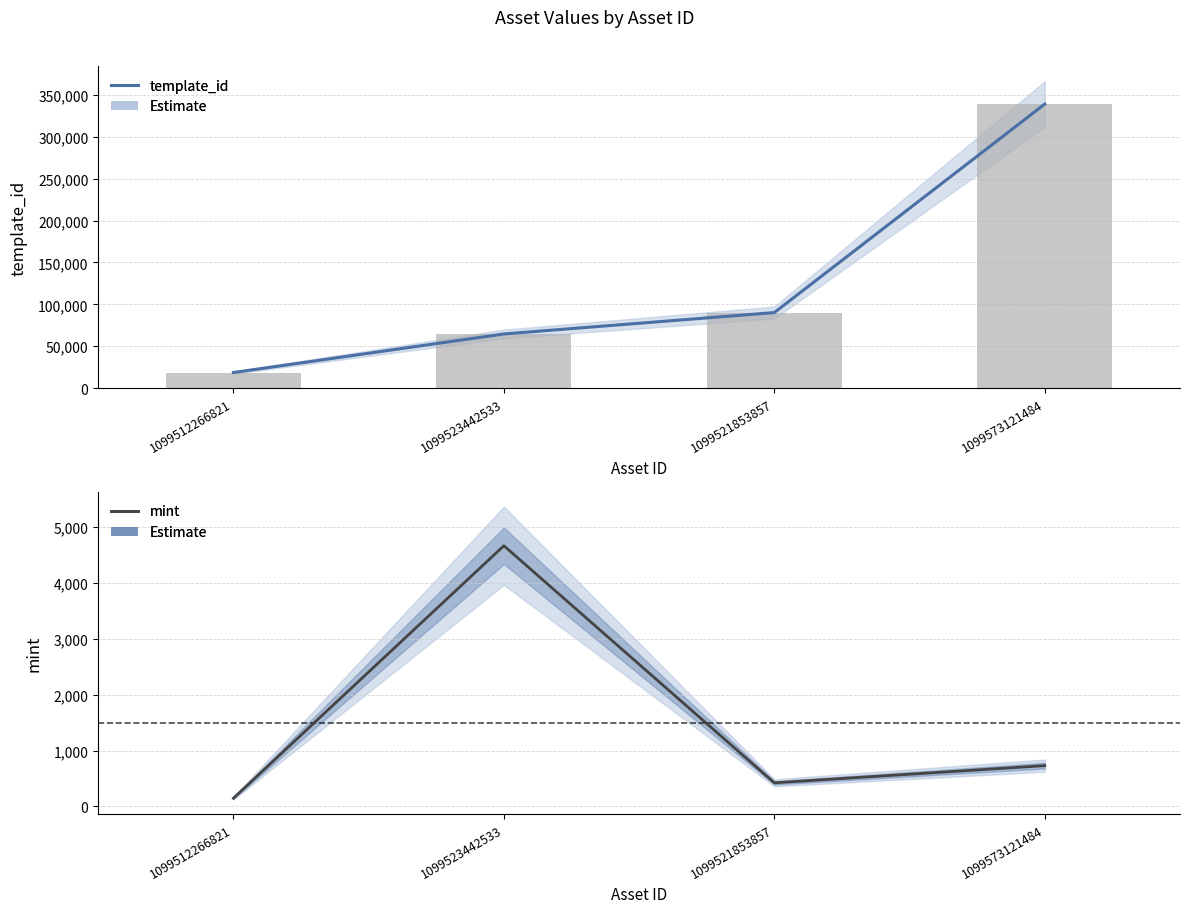

At which category is the sum across all series the highest?

1099573121484